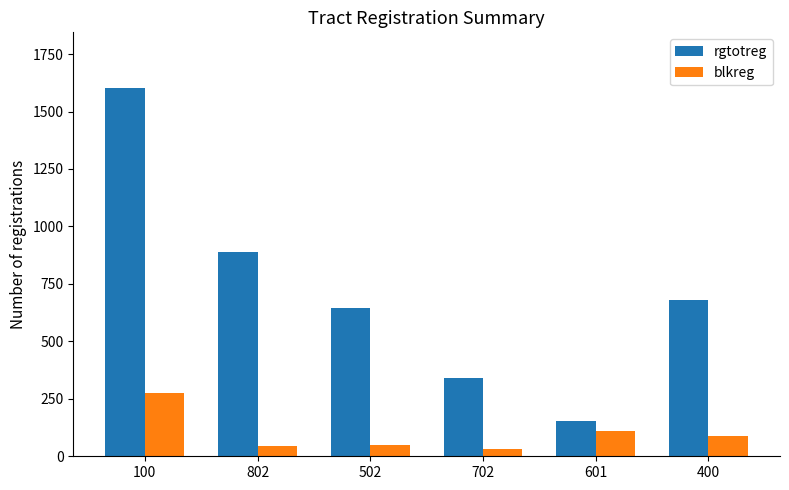

How many series are shown in this chart?

2